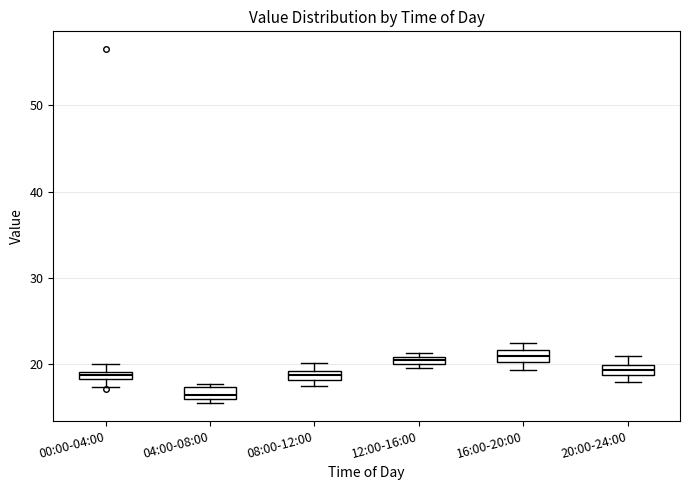

Where is the lower edge of the box for 20:00-24:00 on the y-axis? The values are not printed on the chart, so give them approximately, as read against the axis.

19